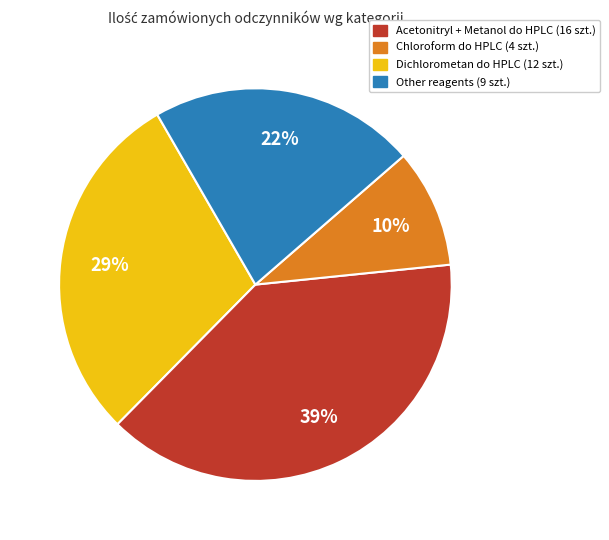

Does any single category account for the majority?

No